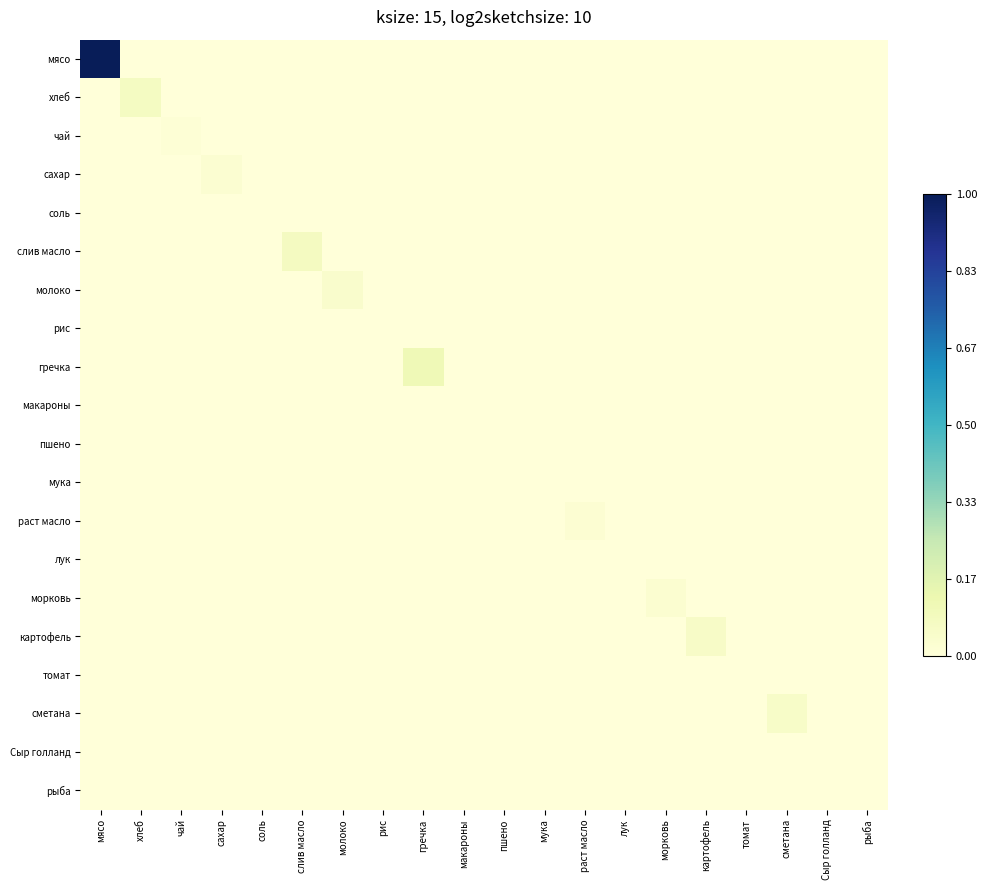

Which has a higher value, томат or макароны?

томат